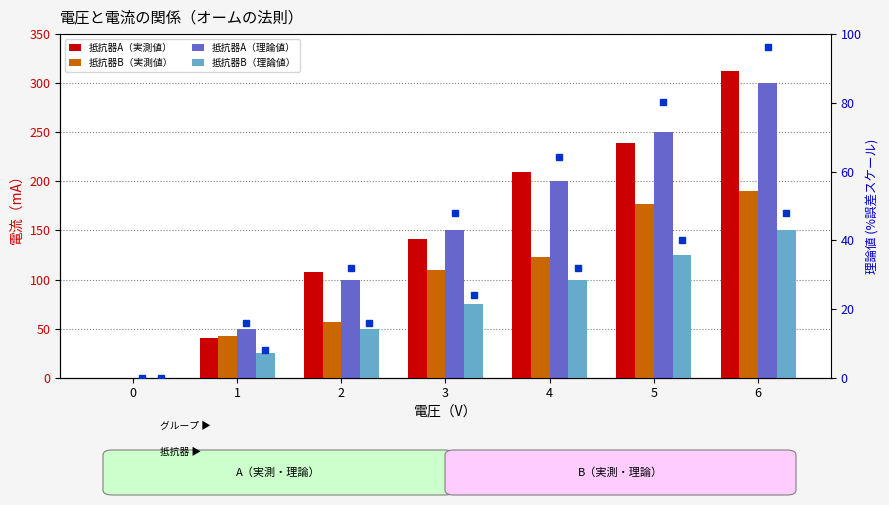

Which has a higher value, 3 or 5?

5